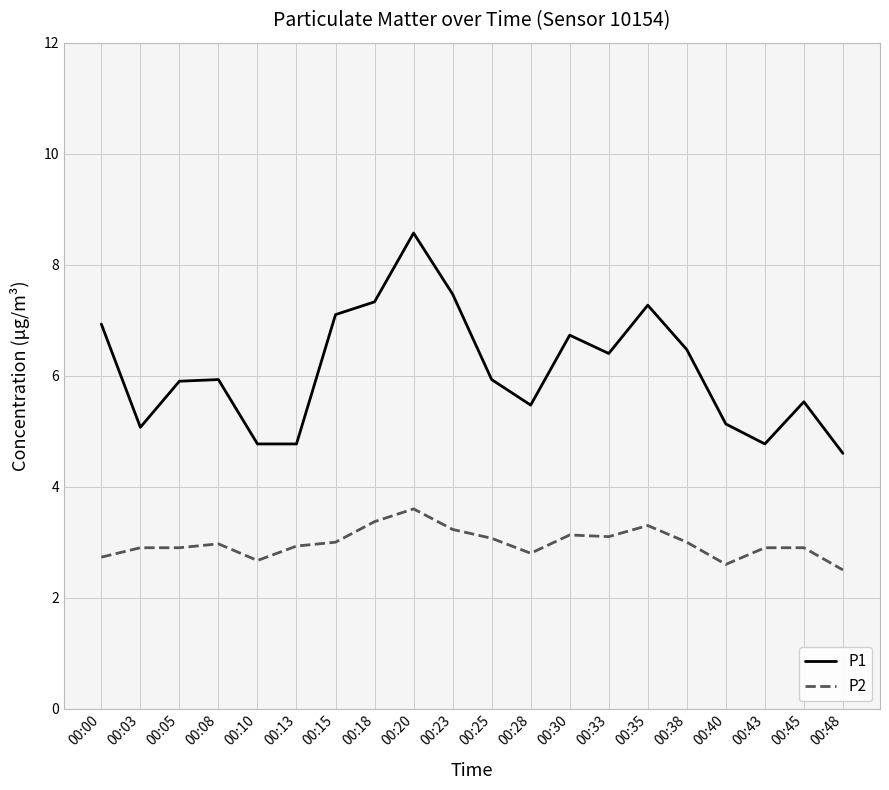

What is the difference between the maximum and minimum values in the P1 series?

4.0